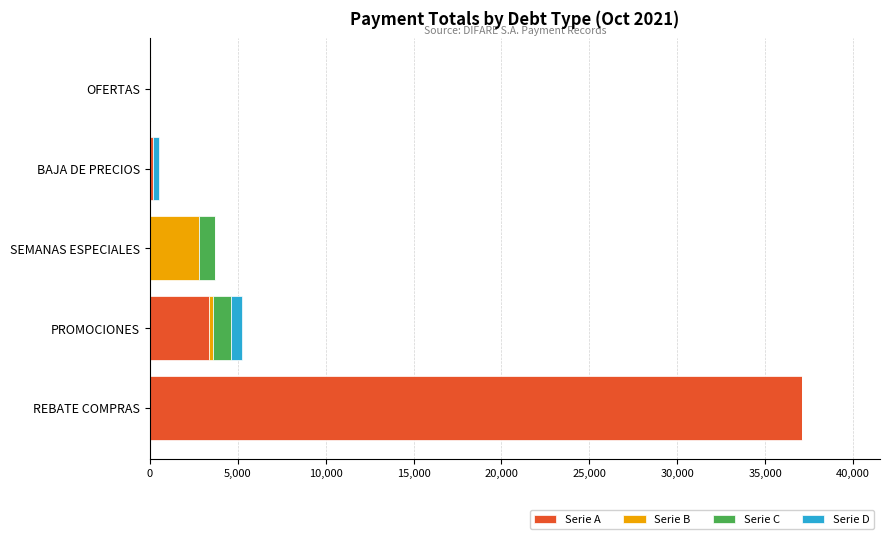

At which label does Serie A reach its peak?

REBATE COMPRAS